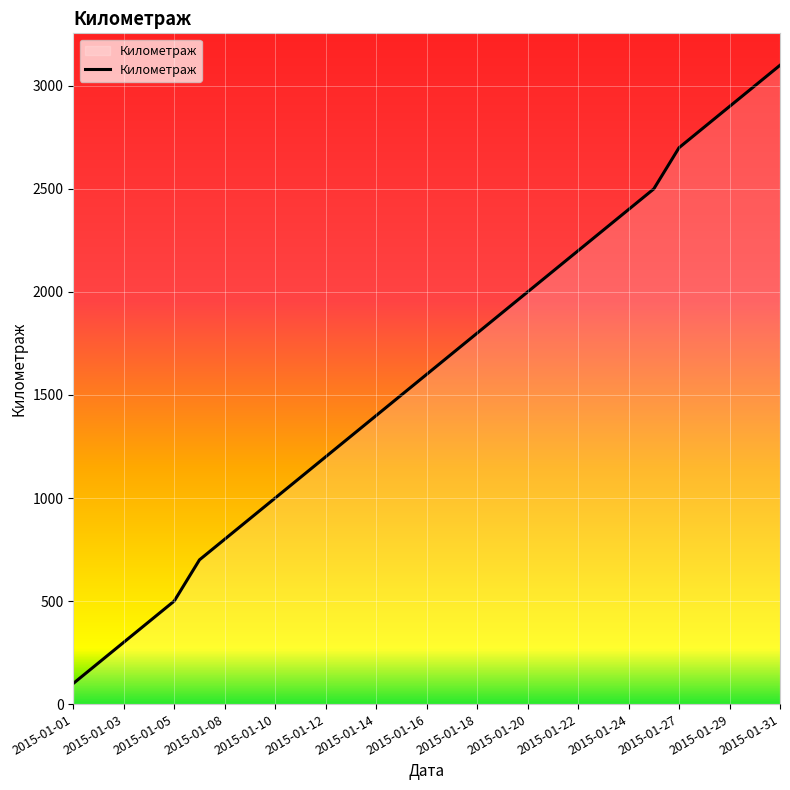

What is the greatest value displayed?

3100